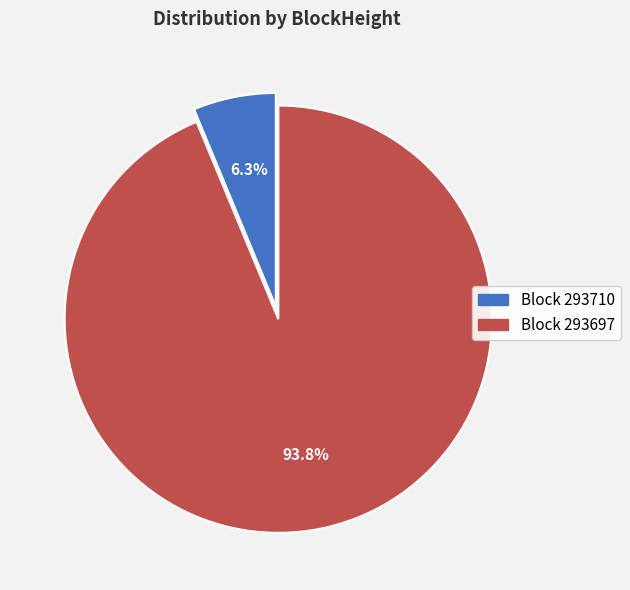

Count the number of slices in the pie.

2